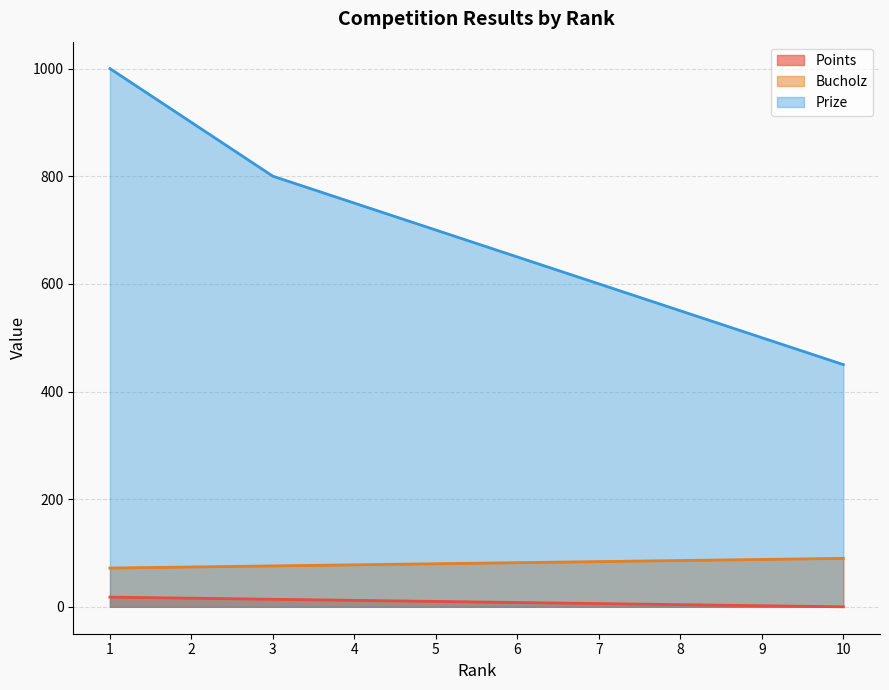

Reading left to right, what are all the values shown in this chart?

Points: 18	16	14	12	10	8	6	4	2	0
Bucholz: 72	74	76	78	80	82	84	86	88	90
Prize: 1000	900	800	750	700	650	600	550	500	450